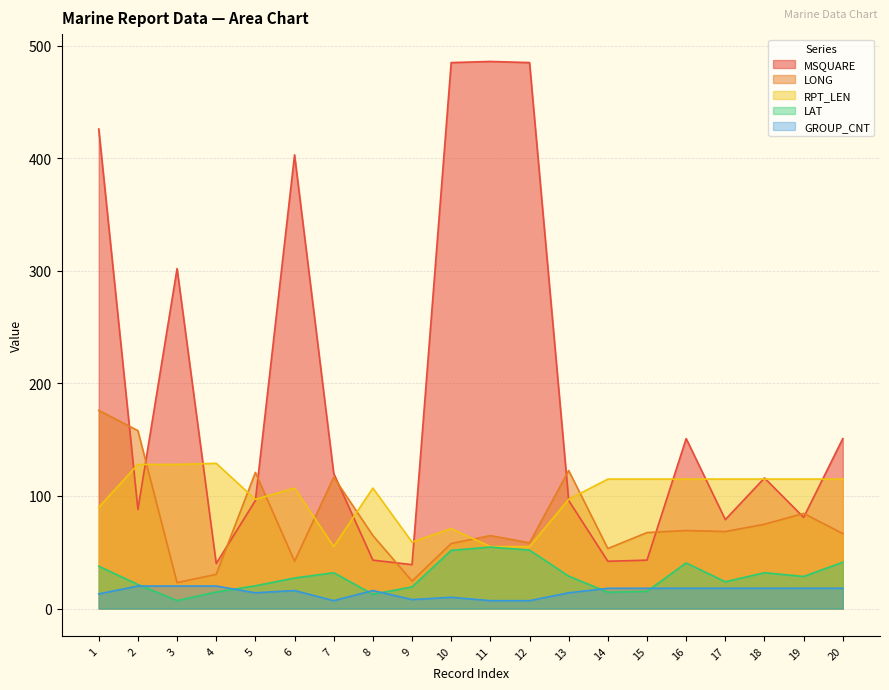

How many lines are shown in the chart?

5